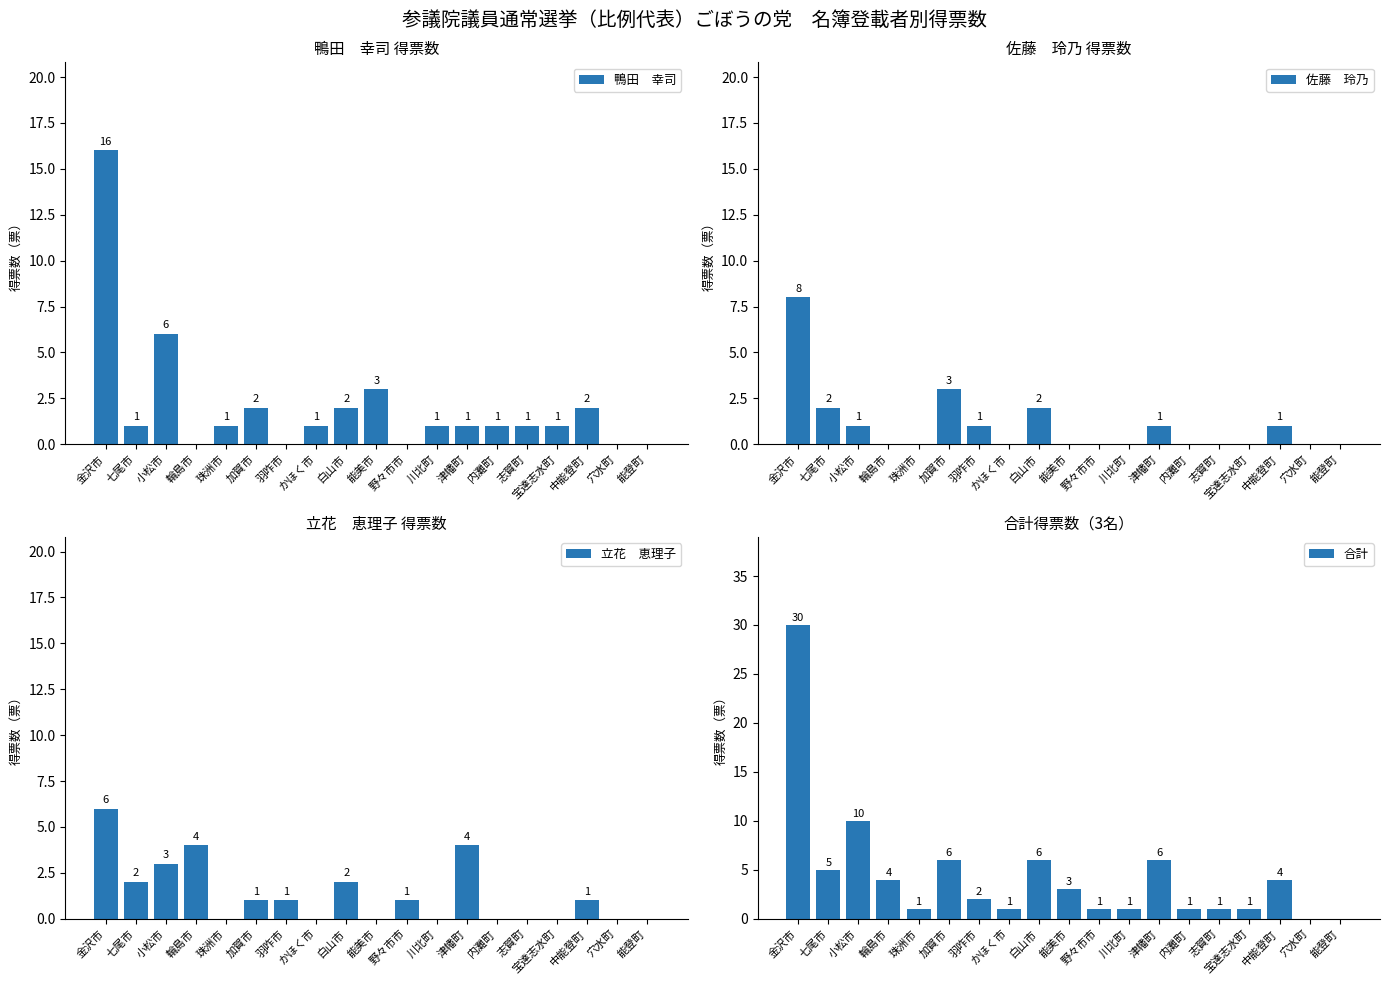

What position from the left is 能美市?

10